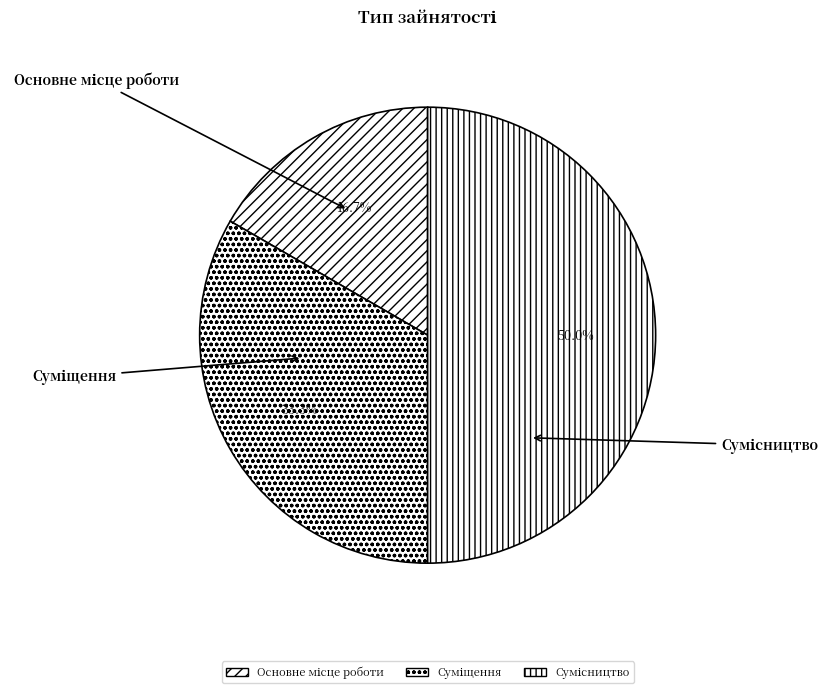

How many slices are in this pie chart?

3